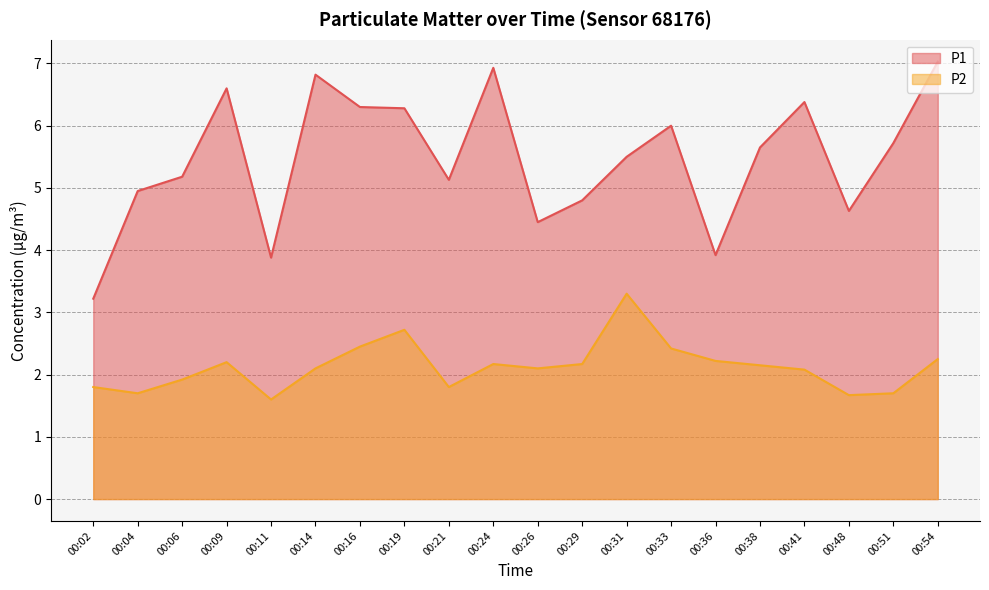

Reading right to left, extract all data points from this chart.

P1: 7.0	5.7	4.6	6.4	5.7	3.9	6.0	5.5	4.8	4.5	6.9	5.1	6.3	6.3	6.8	3.9	6.6	5.2	5.0	3.2
P2: 2.2	1.7	1.7	2.1	2.1	2.2	2.4	3.3	2.2	2.1	2.2	1.8	2.7	2.5	2.1	1.6	2.2	1.9	1.7	1.8